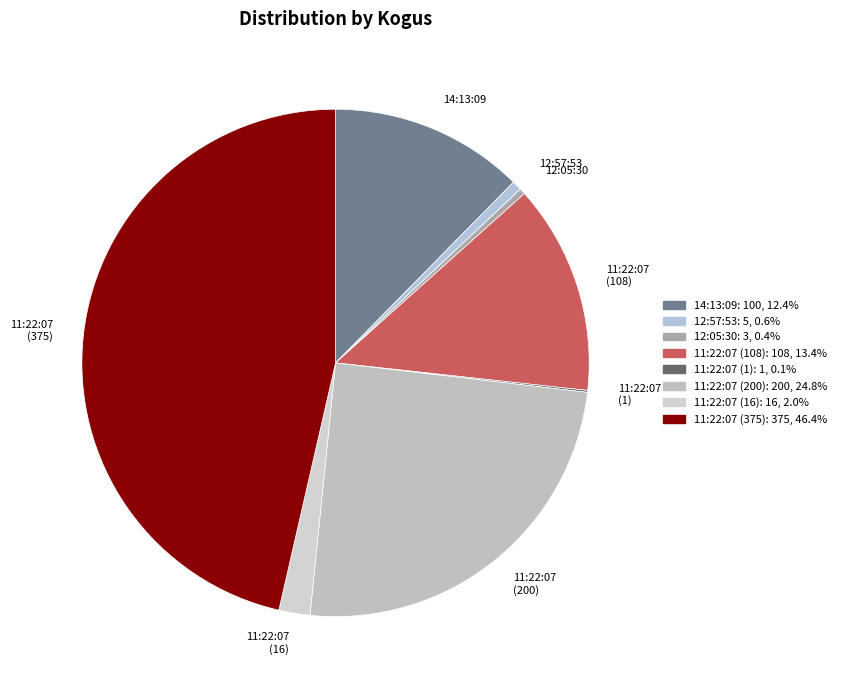

Between 11:22:07 (108) and 11:22:07 (16), which is larger?

11:22:07 (108)